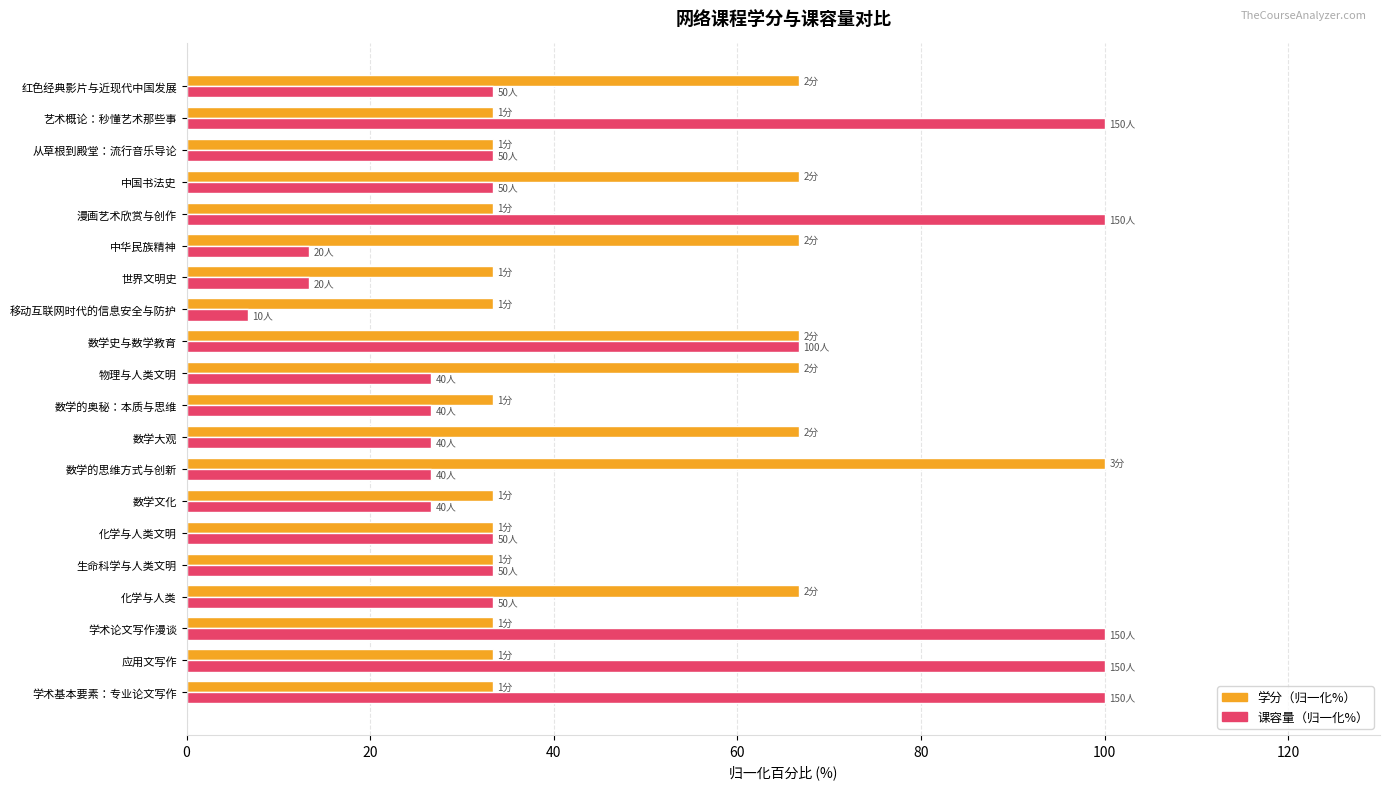

What is the minimum value shown in the chart?

6.7